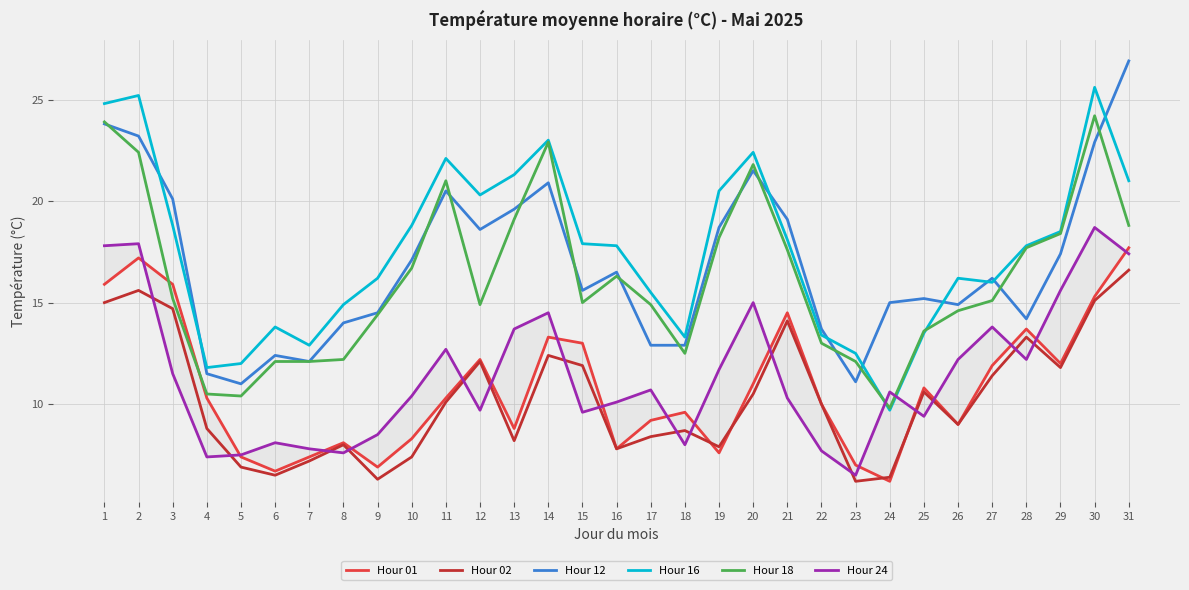

The Hour 12 series shows 14.9 at 26. True or false?

True